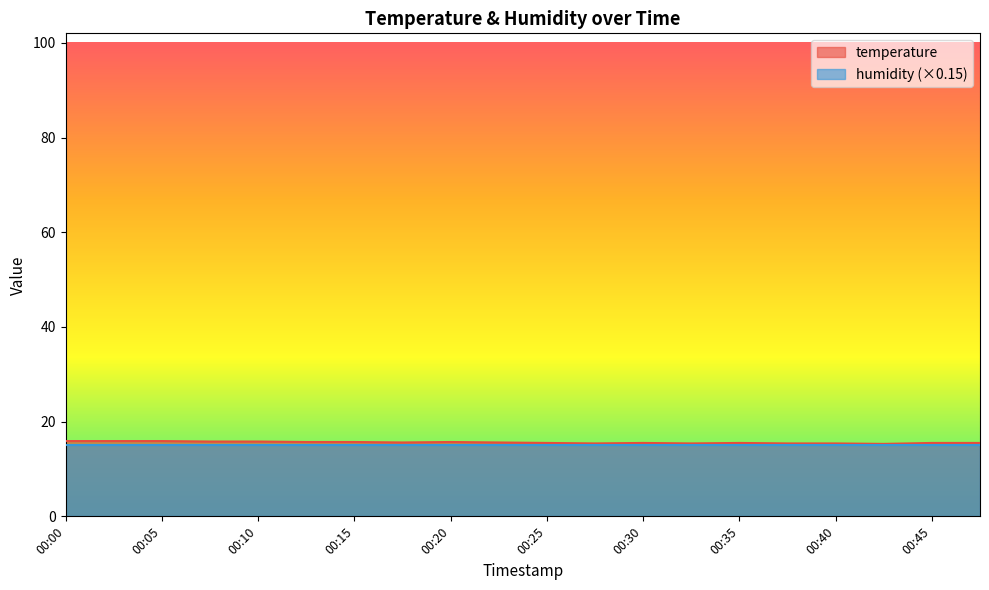

What is the change in value from 00:10 to 00:28?

-0.4